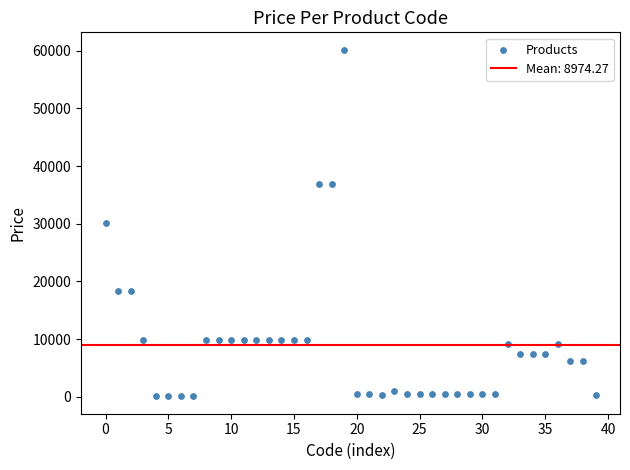

What is the range of Y values (max minus min)?

60149.7